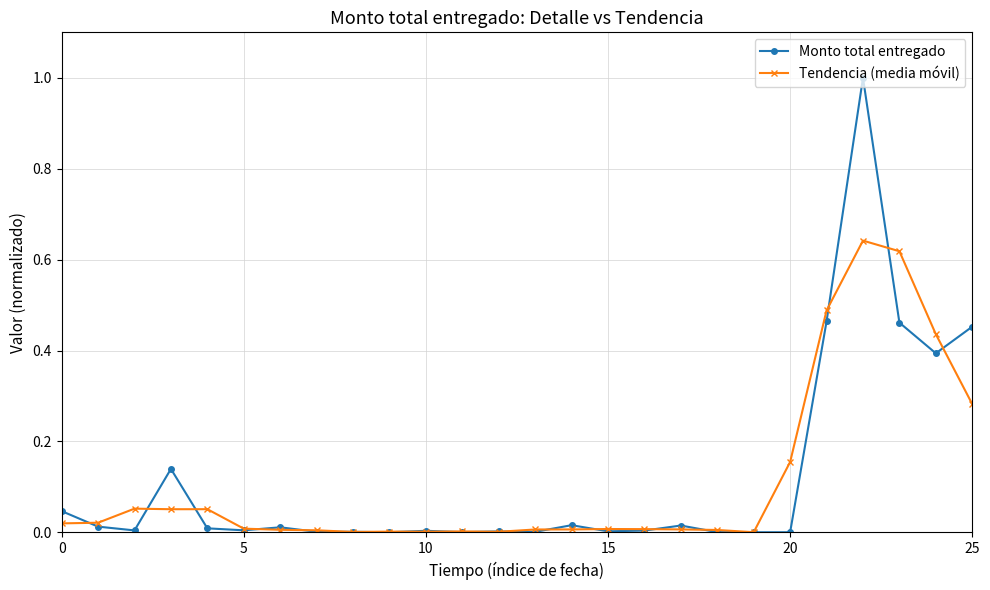

What are all the series names shown in the legend?

Monto total entregado, Tendencia (media móvil)